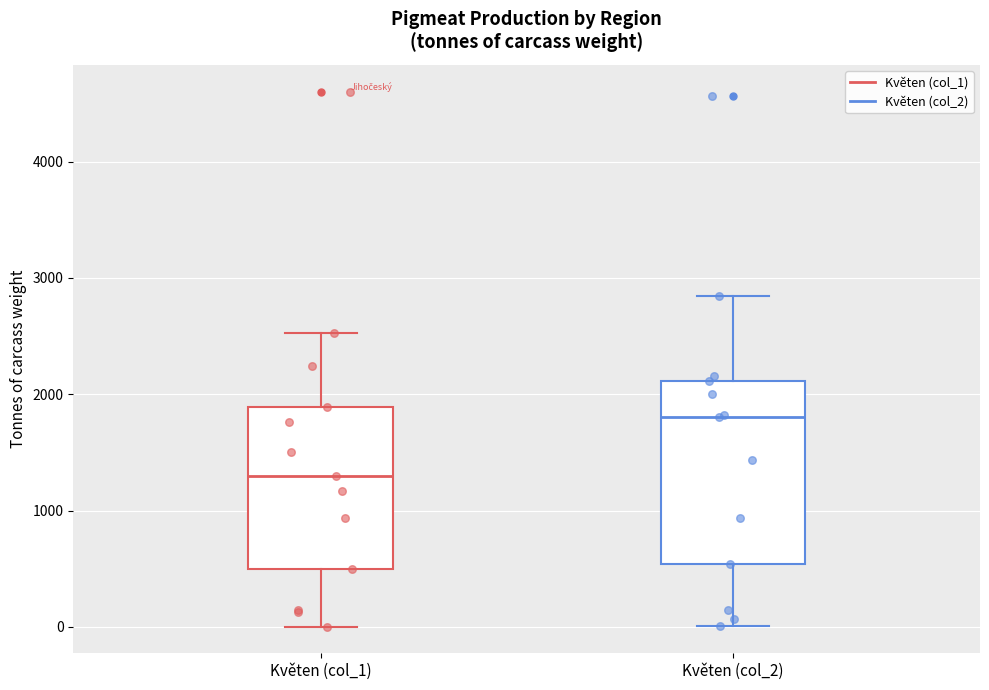

Where does the median line of the box for Květen (col_1) sit on the y-axis? The values are not printed on the chart, so give them approximately, as read against the axis.

1300